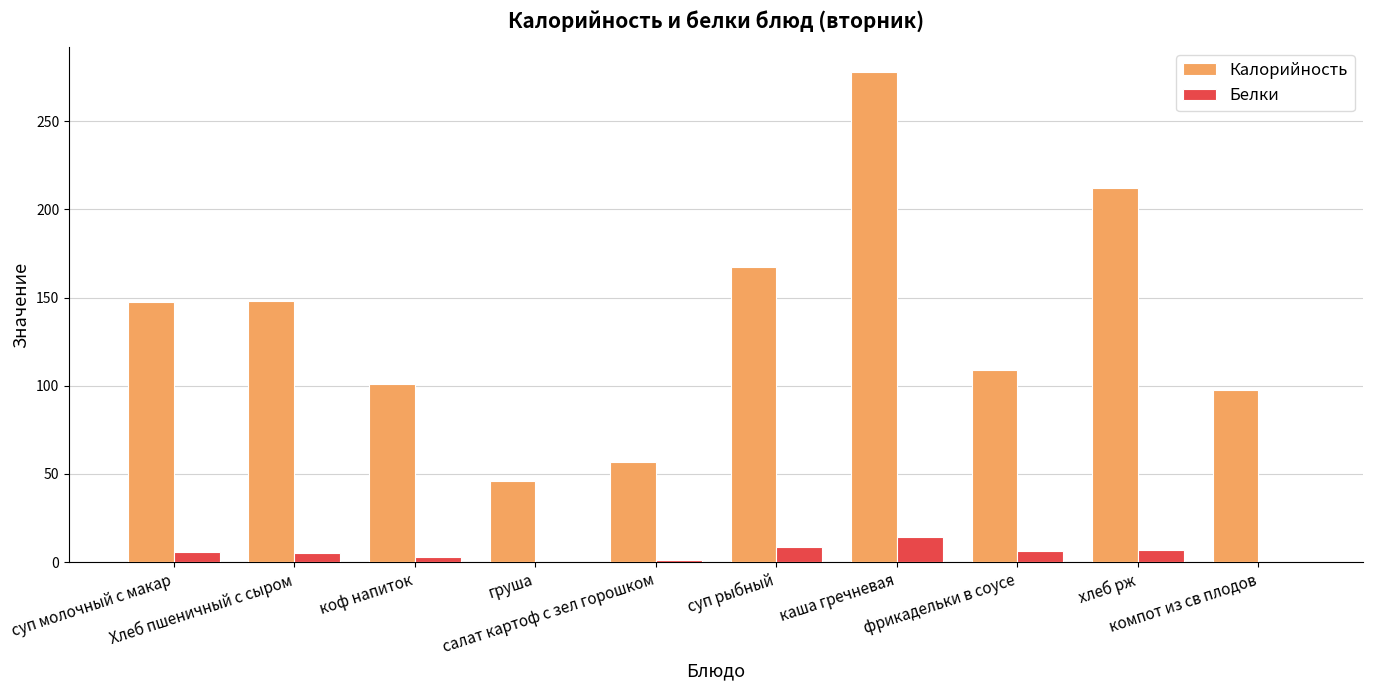

Which series has the largest total across all categories?

Калорийность